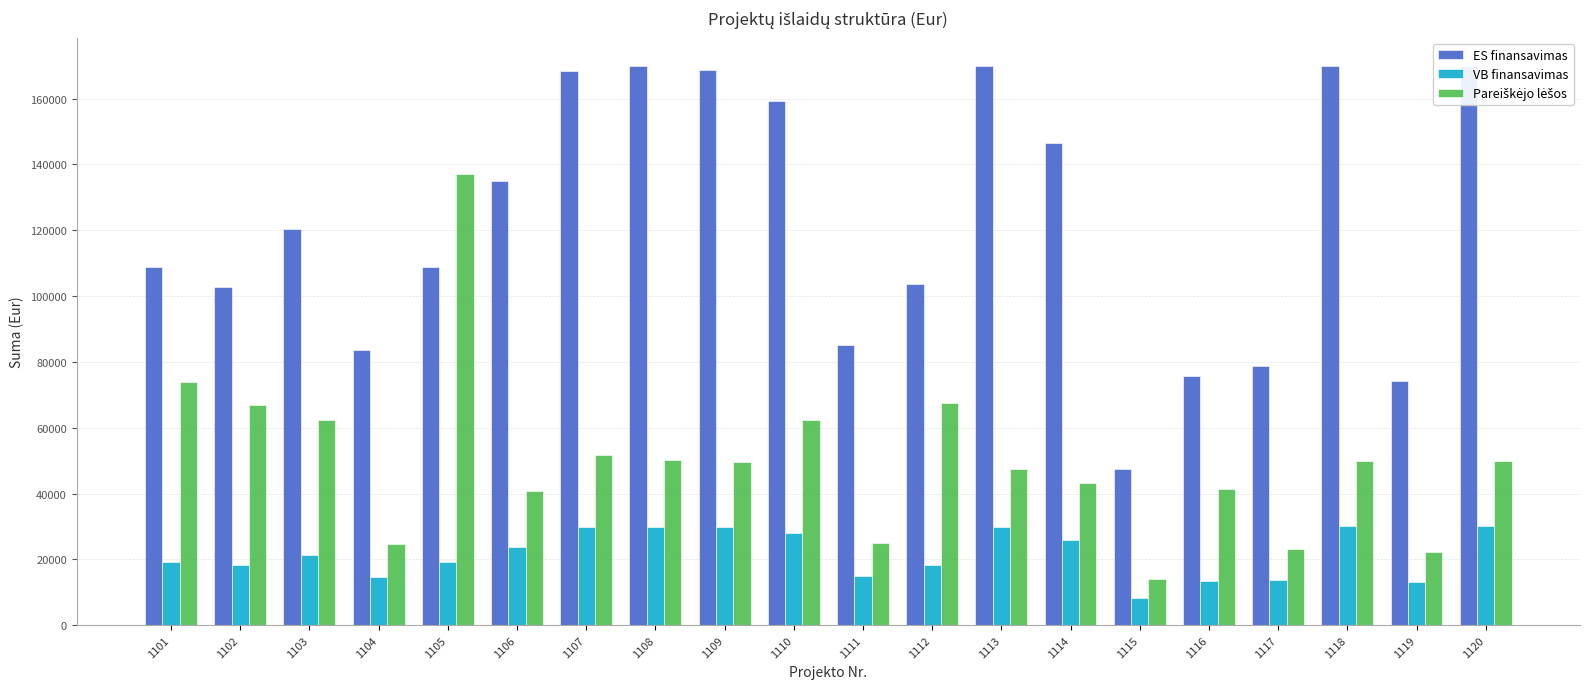

At which label does ES finansavimas reach its minimum?

1115